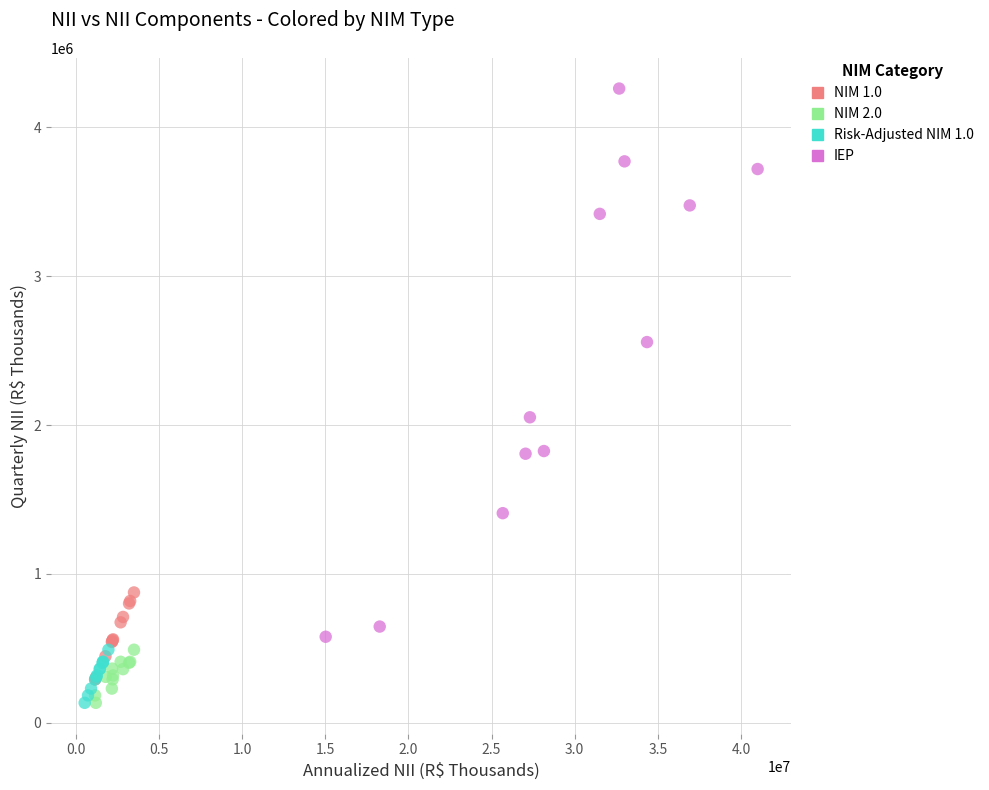

Which series has the largest Y range (max minus min)?

IEP